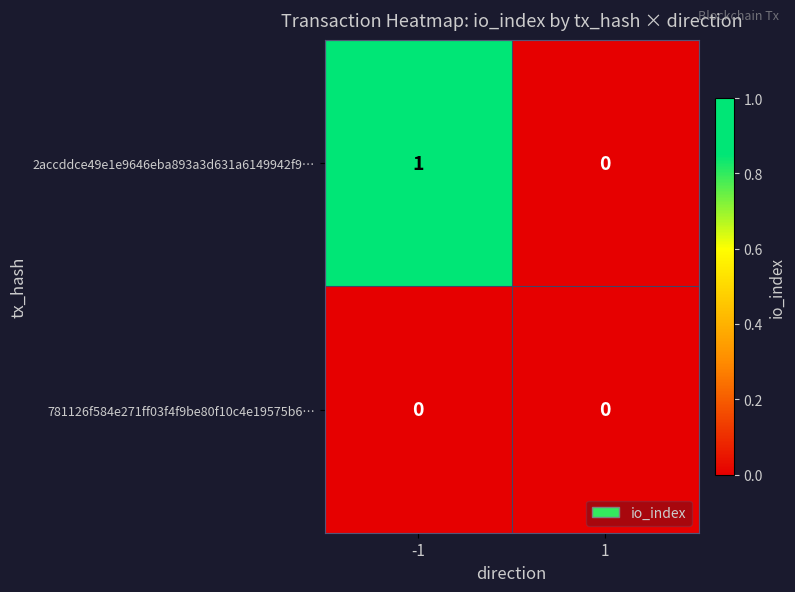

At which category is the sum across all series the highest?

-1